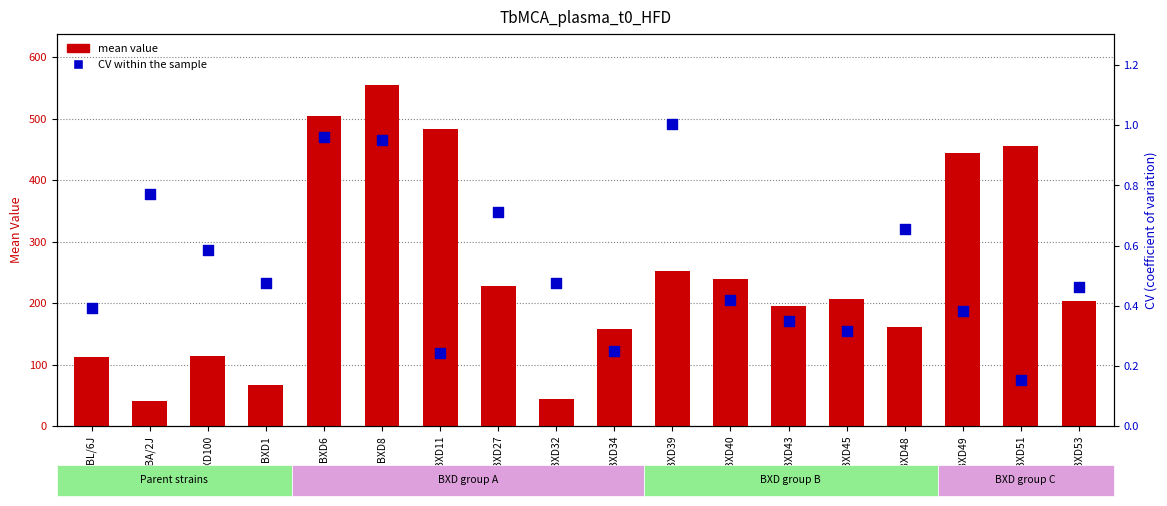

What is the total value across all series at BXD11?

484.1